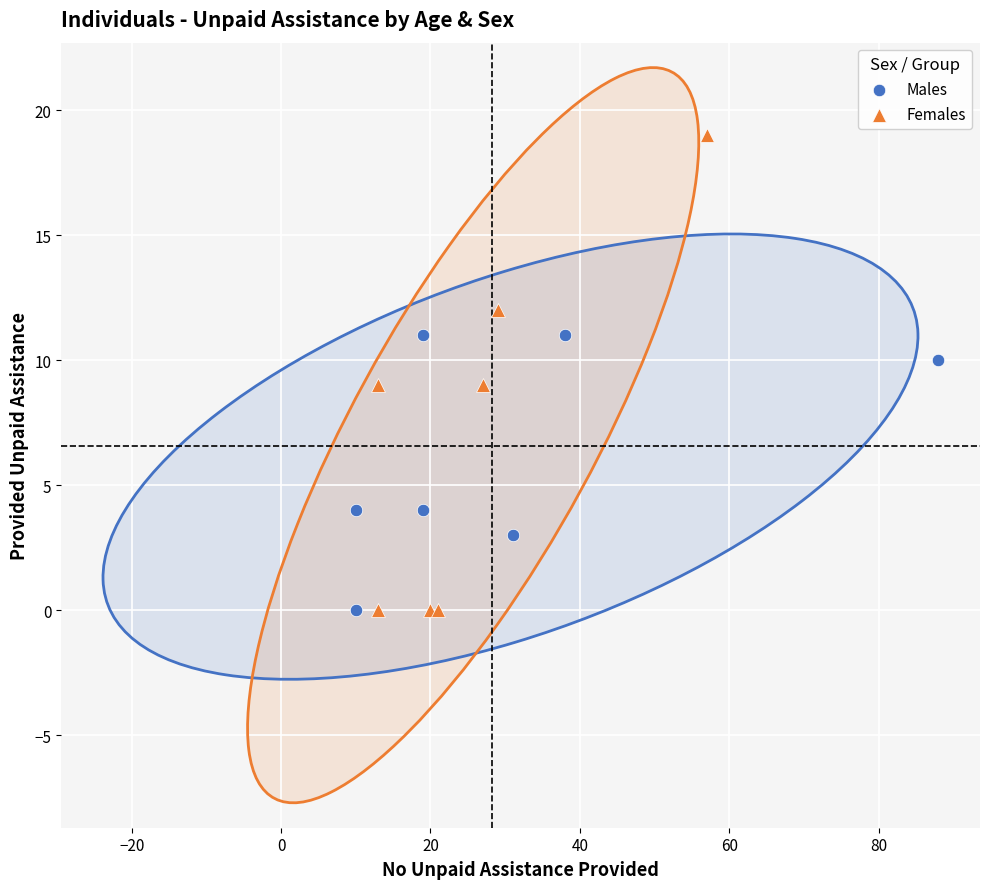

Which series has the widest spread of Y values?

Females